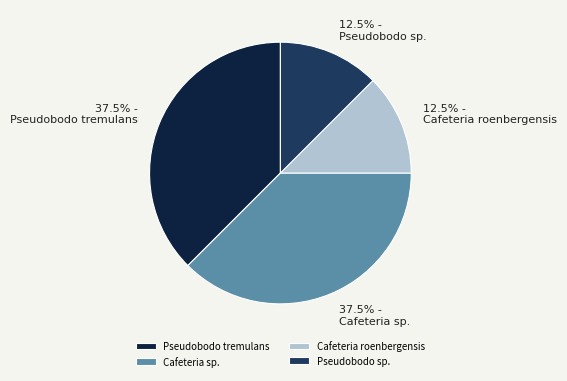

Is there a majority slice in this chart?

No